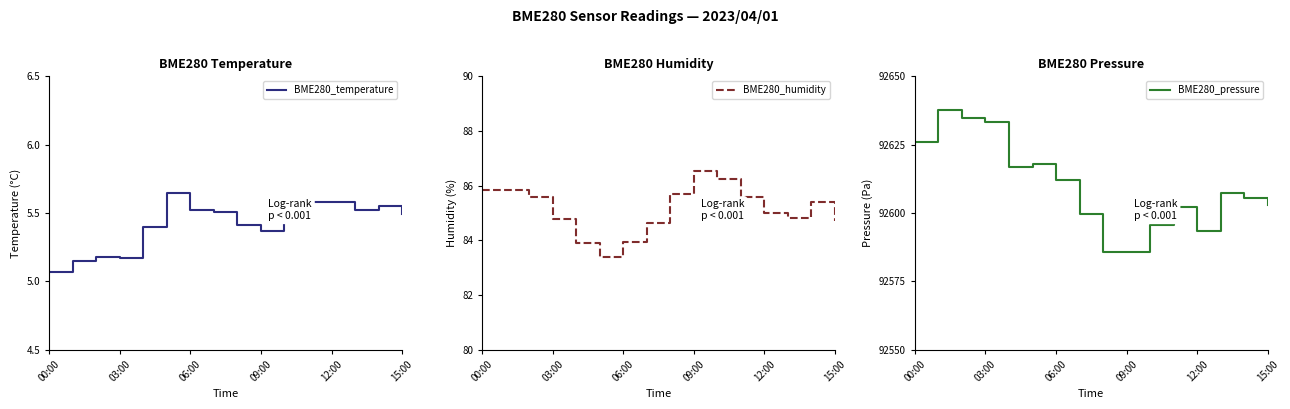

True or false: BME280_pressure and BME280_temperature intersect in this chart.

False